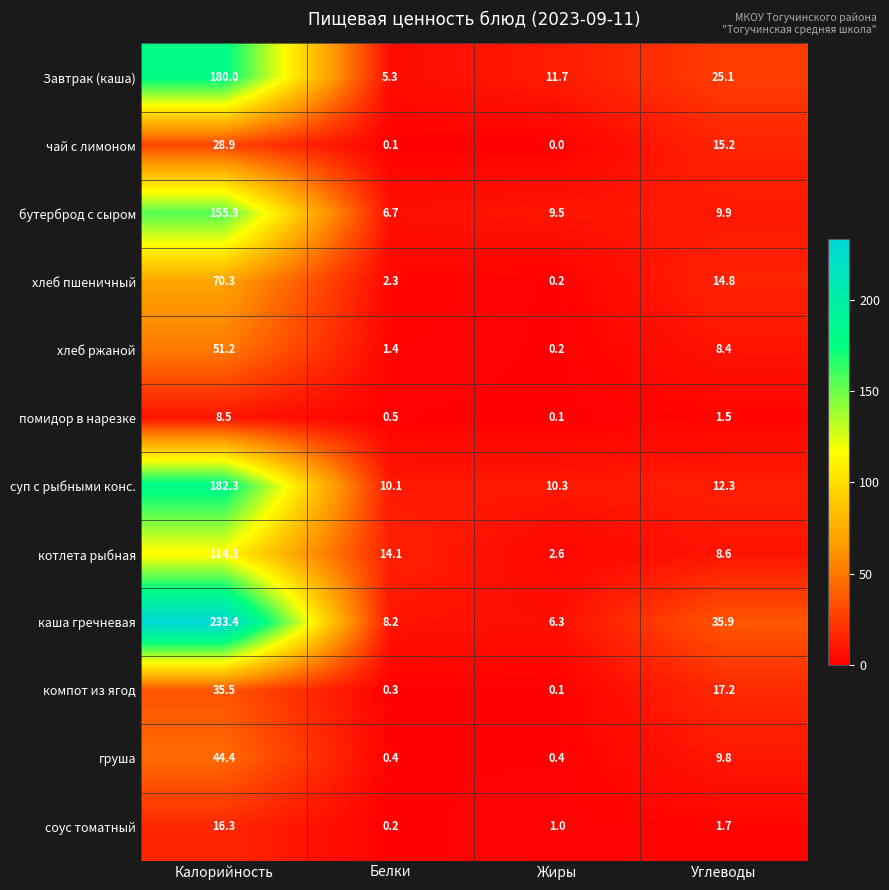

True or false: котлета рыбная has a value of 3.9 at Белки.

False